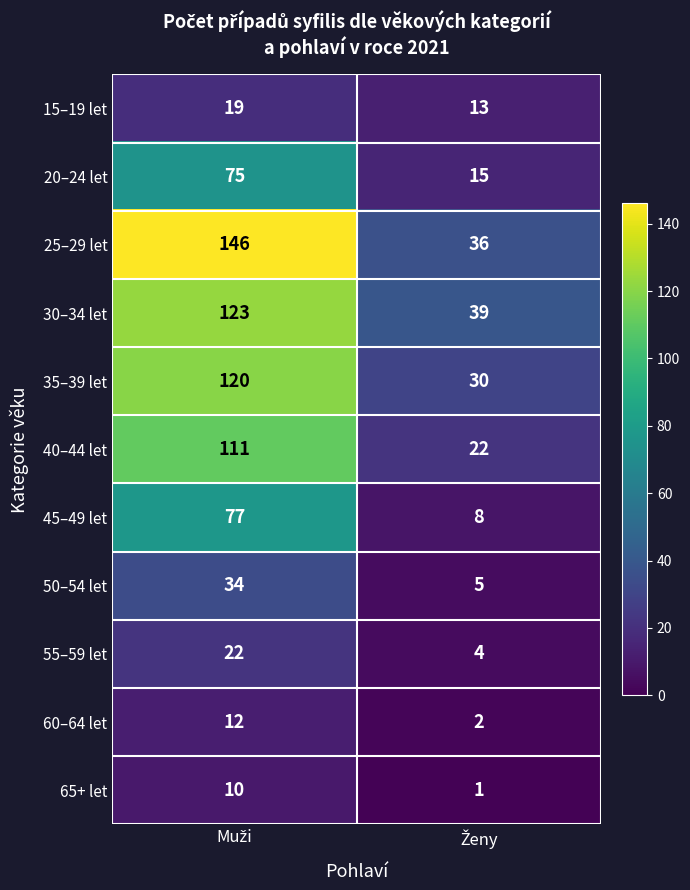

Rank the series by their maximum value, from highest to lowest.

25–29 let, 30–34 let, 35–39 let, 40–44 let, 45–49 let, 20–24 let, 50–54 let, 55–59 let, 15–19 let, 60–64 let, 65+ let